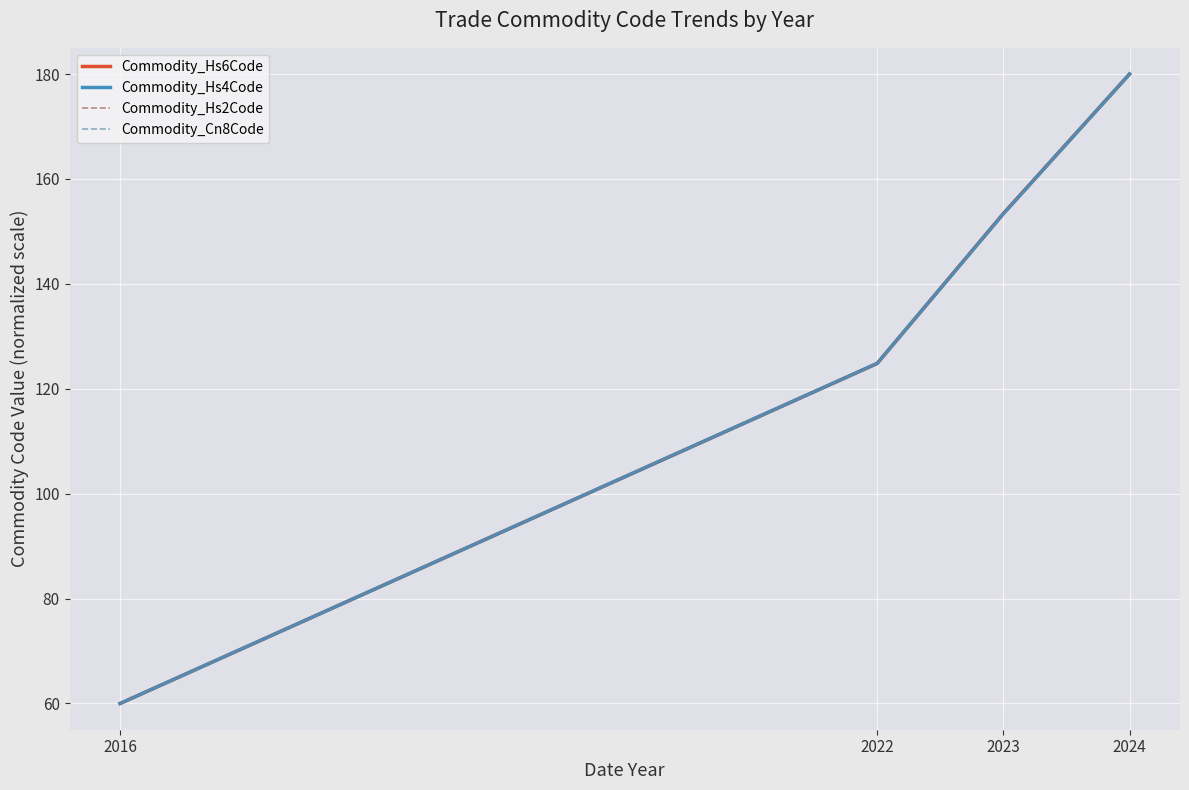

The value of Commodity_Hs4Code at 2022 is 124.8. True or false?

True